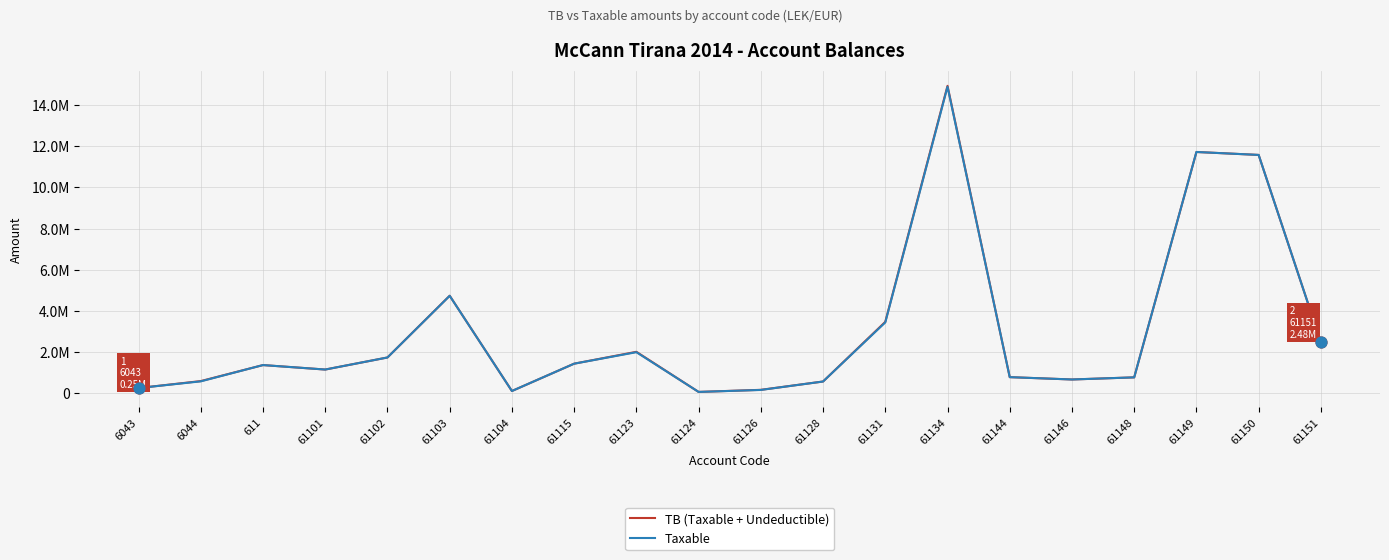

At how many categories does at least one series exceed 9055554?

3